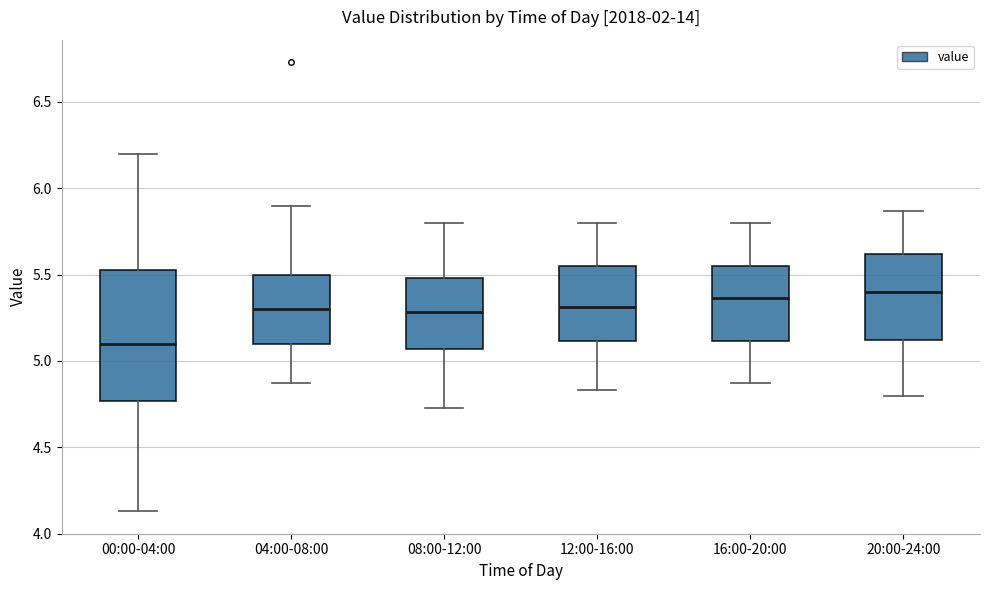

Where is the upper edge of the box for 00:00-04:00 on the y-axis? The values are not printed on the chart, so give them approximately, as read against the axis.

5.55